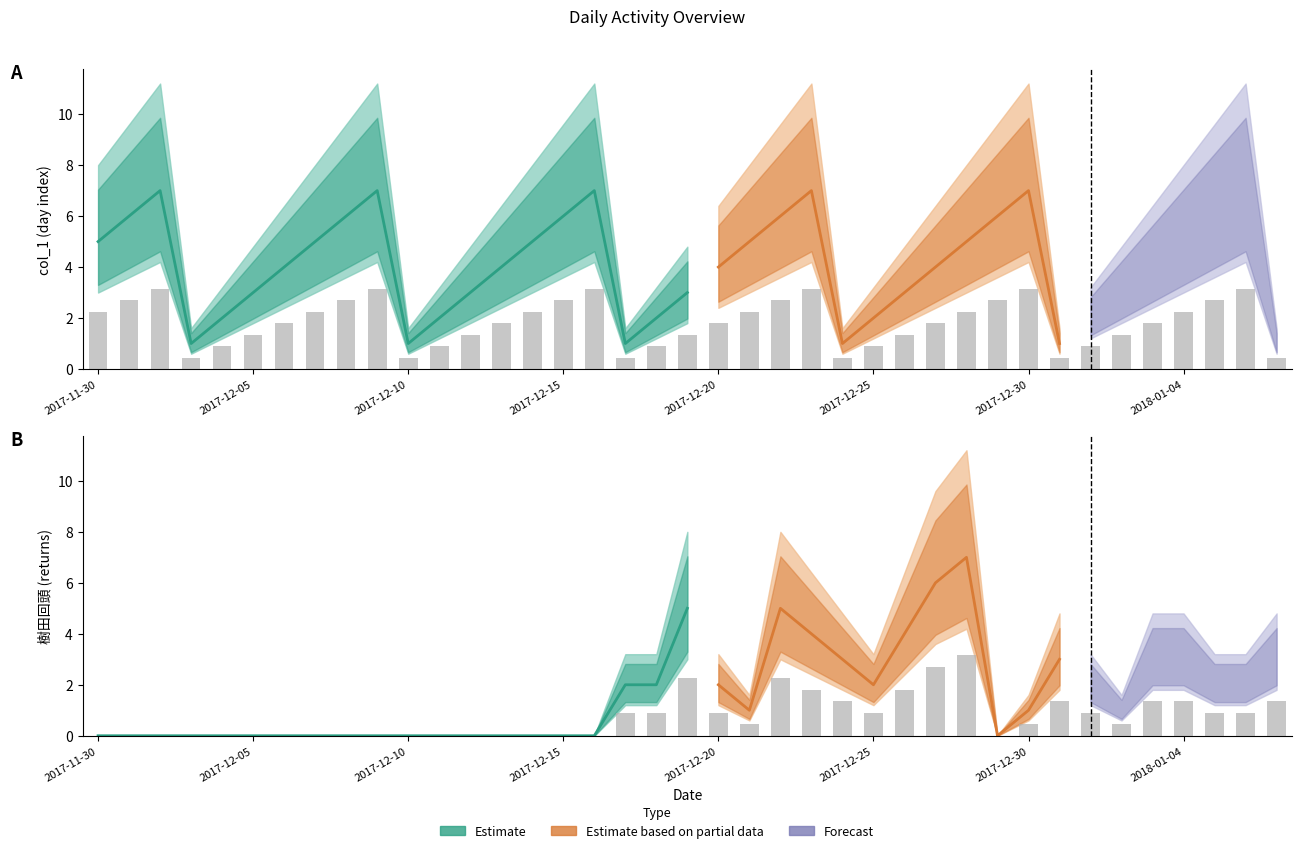

True or false: col_1 has a value of 2.6 at 2017-12-20.

False